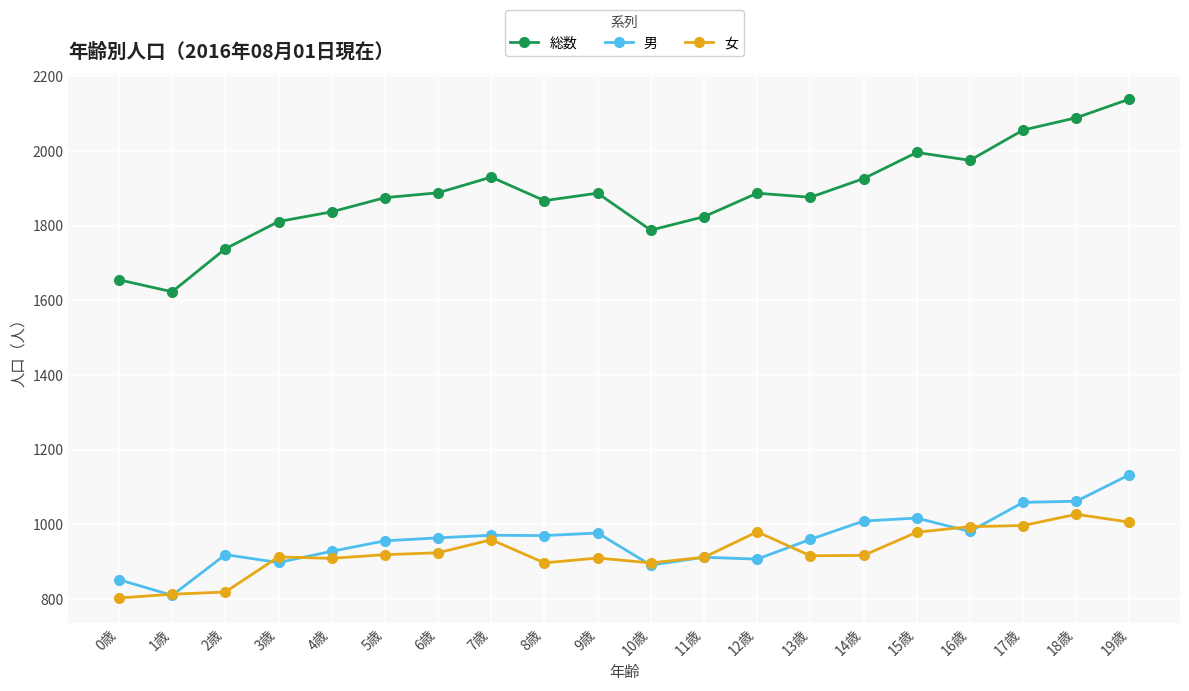

Which category has the highest value in the 女 series?

18歳